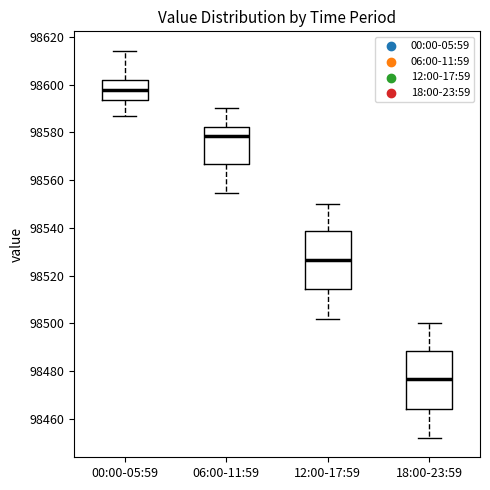

Reading left to right, transcribe this box plot: for each box, give where its median line is, the range the box spans, and where its two whiskers end, as read against the y-axis. The values are not printed on the chart, so give them approximately, as read against the axis.

00:00-05:59: median 98598, box 98594 to 98602, whiskers 98586 to 98614
06:00-11:59: median 98578, box 98566 to 98582, whiskers 98554 to 98590
12:00-17:59: median 98526, box 98514 to 98538, whiskers 98502 to 98550
18:00-23:59: median 98476, box 98464 to 98488, whiskers 98452 to 98500